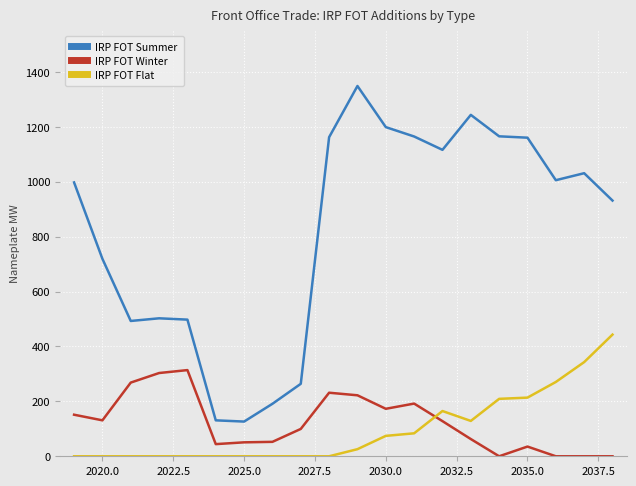

What are all the series names shown in the legend?

IRP FOT Summer, IRP FOT Winter, IRP FOT Flat